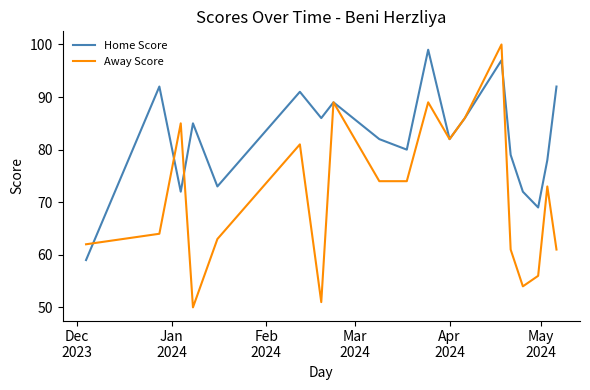

True or false: Home Score and Away Score intersect in this chart.

True